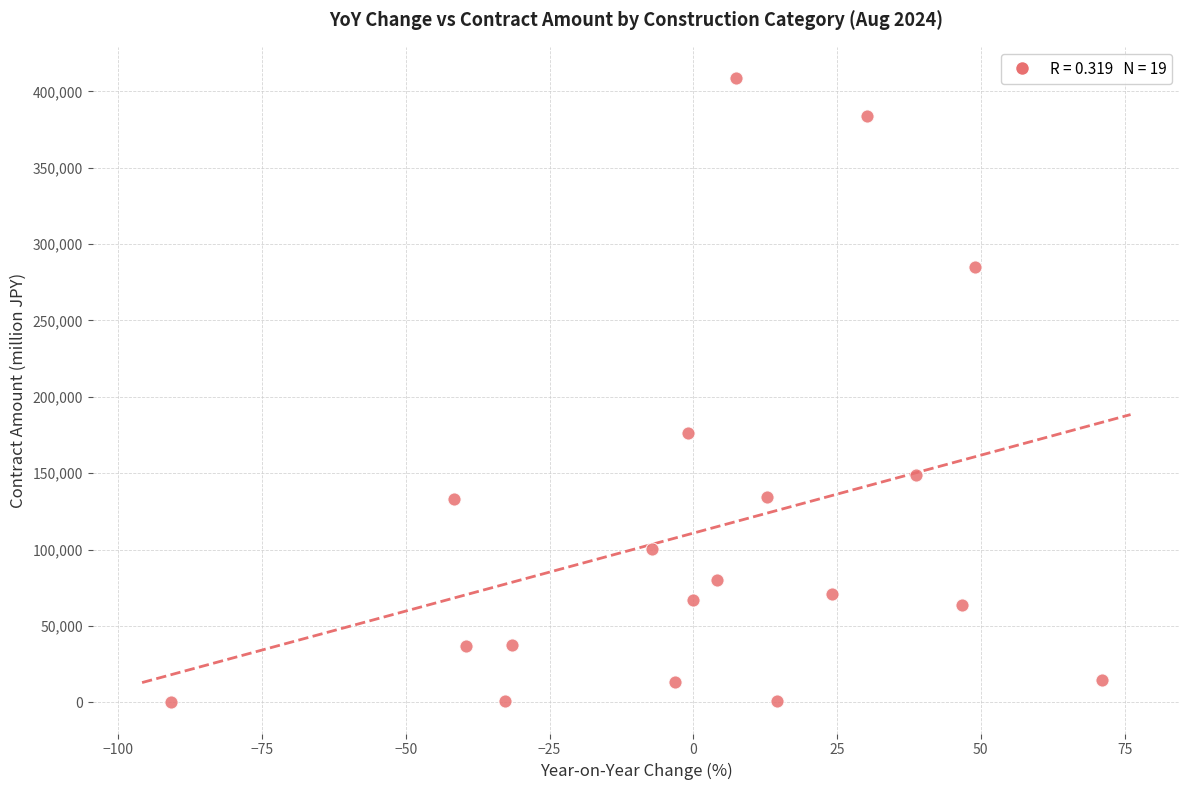

What Y value in the scatter plot is closest to 204395?

176616.2